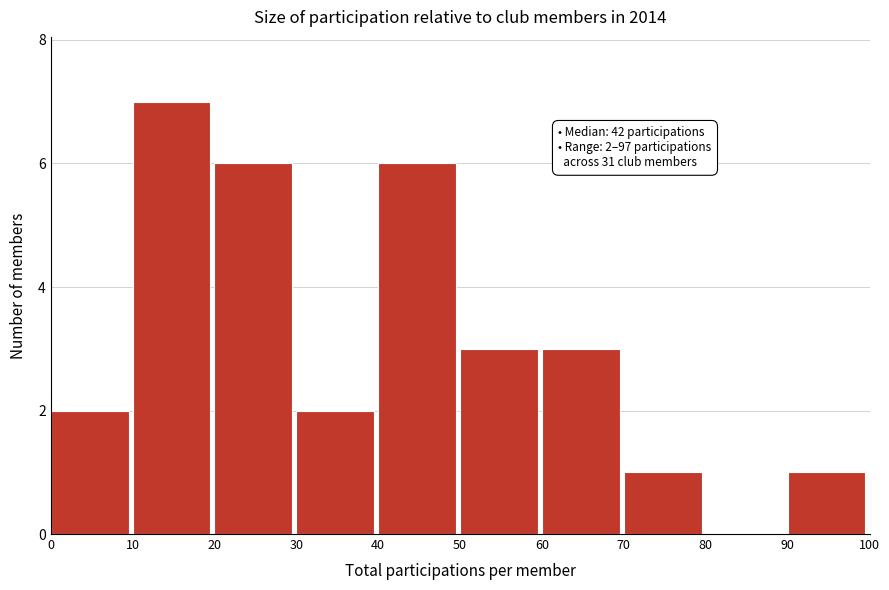

Over which range of the x-axis is the bar tallest?

10 to 20